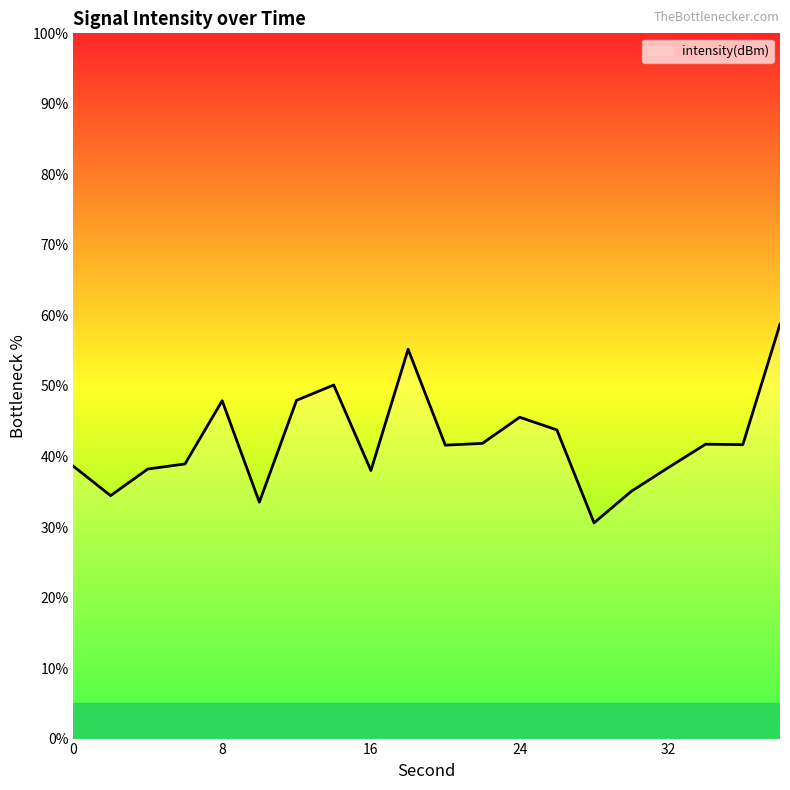

How many categories are shown in the chart?

20